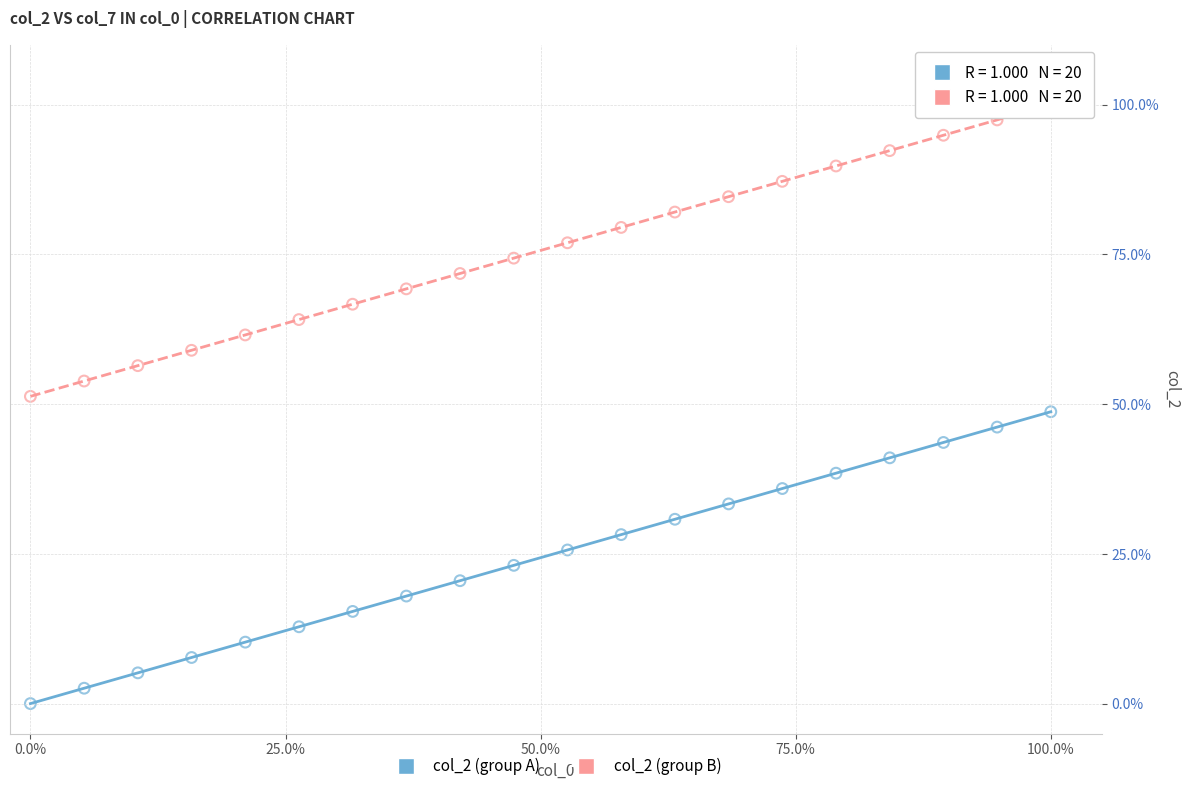

Which series reaches the minimum Y coordinate?

col_2 (group A)